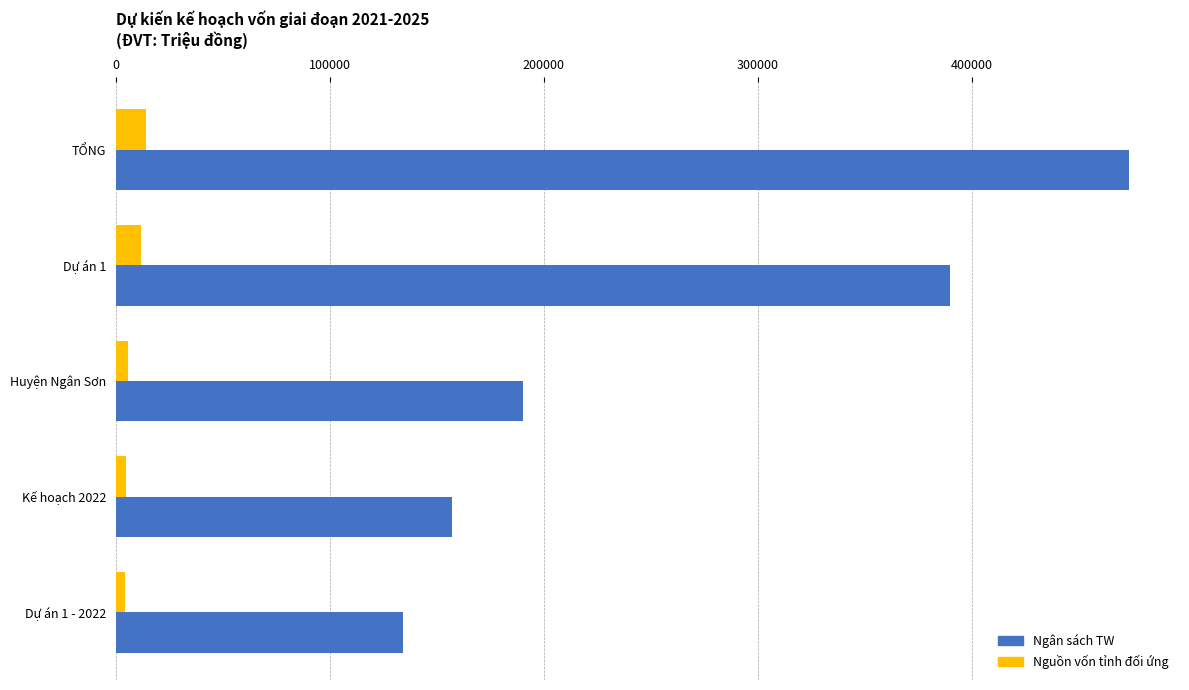

The value of Ngân sách TW at TỔNG is 783606. True or false?

False